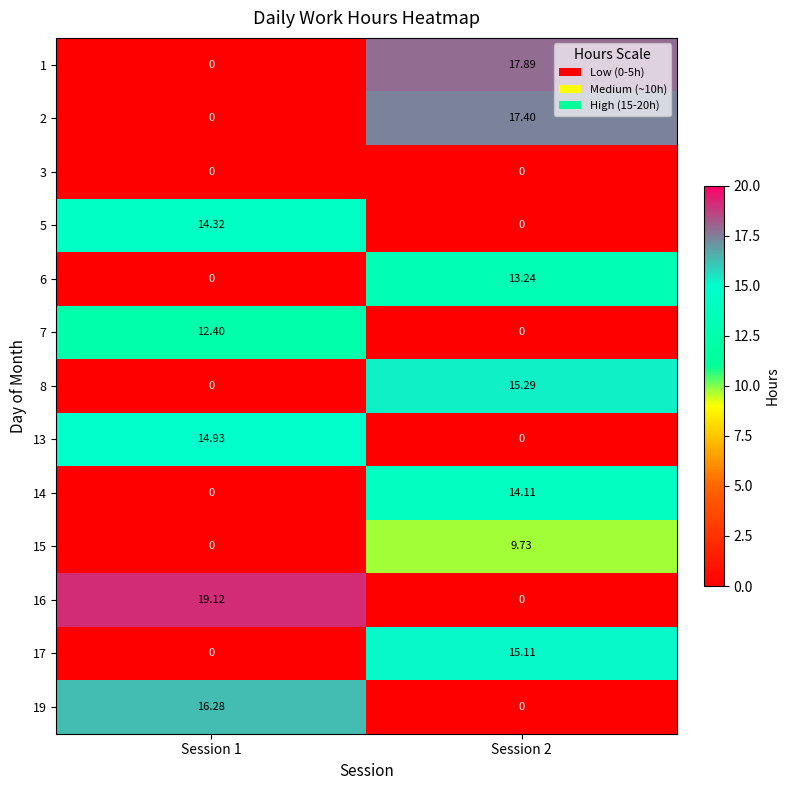

Is the value of 8 at Session 1 greater than the value of 16 at Session 1?

No